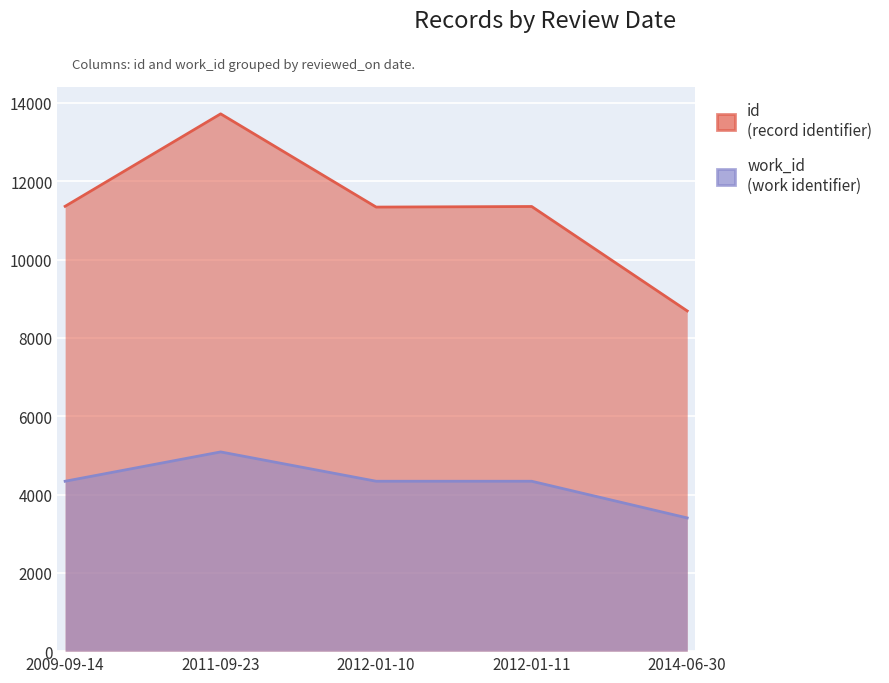

Reading left to right, list all the values displayed in this chart.

id: 2009-09-14=11361	2011-09-23=13722	2012-01-10=11341	2012-01-11=11356	2014-06-30=8689
work_id: 2009-09-14=4339	2011-09-23=5088	2012-01-10=4339	2012-01-11=4339	2014-06-30=3402